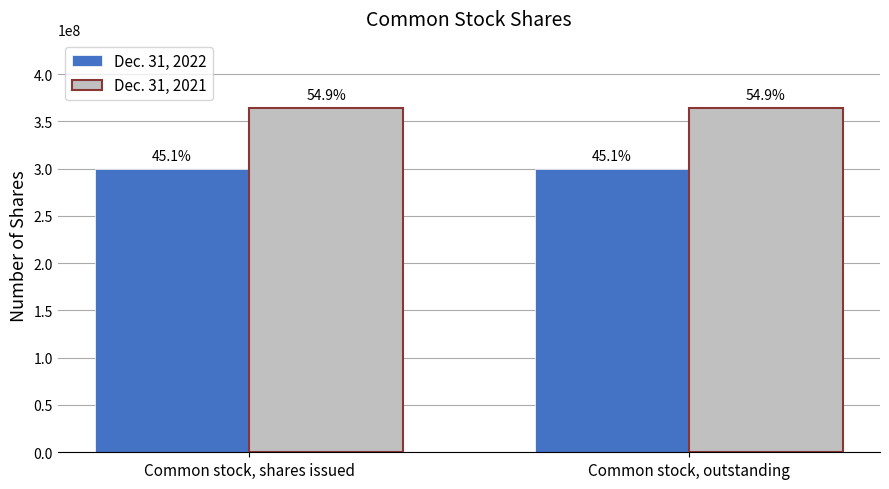

The Dec. 31, 2021 series shows 364297520 at Common stock, outstanding. True or false?

True